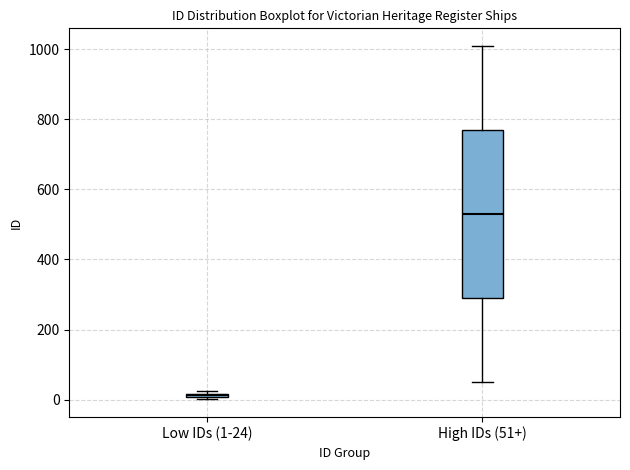

Where does the lower whisker of the box for High IDs (51+) end on the y-axis? The values are not printed on the chart, so give them approximately, as read against the axis.

60